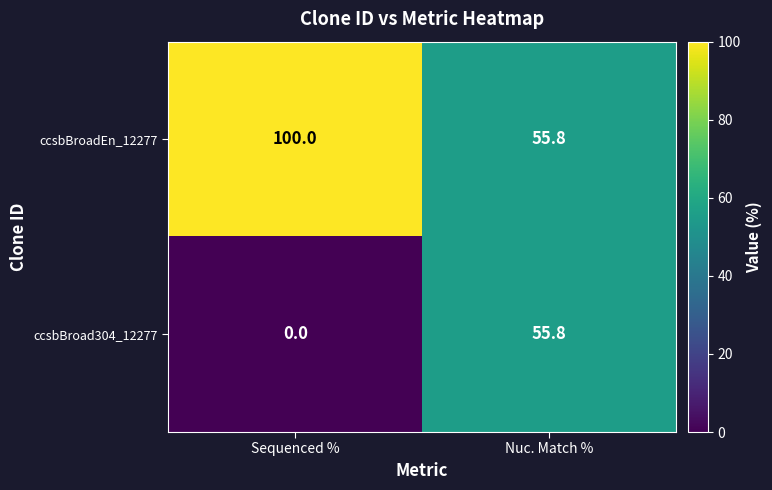

Which category has the lowest value across all series?

Sequenced %